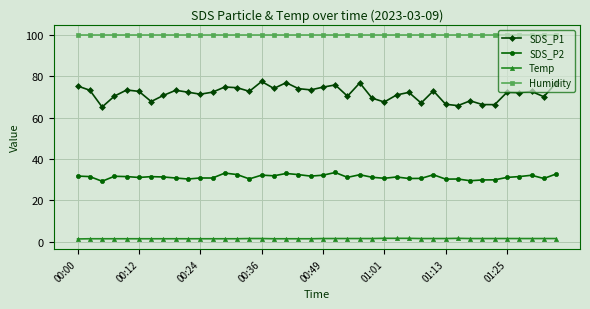

What is the sum of all Humidity values?

3996.0